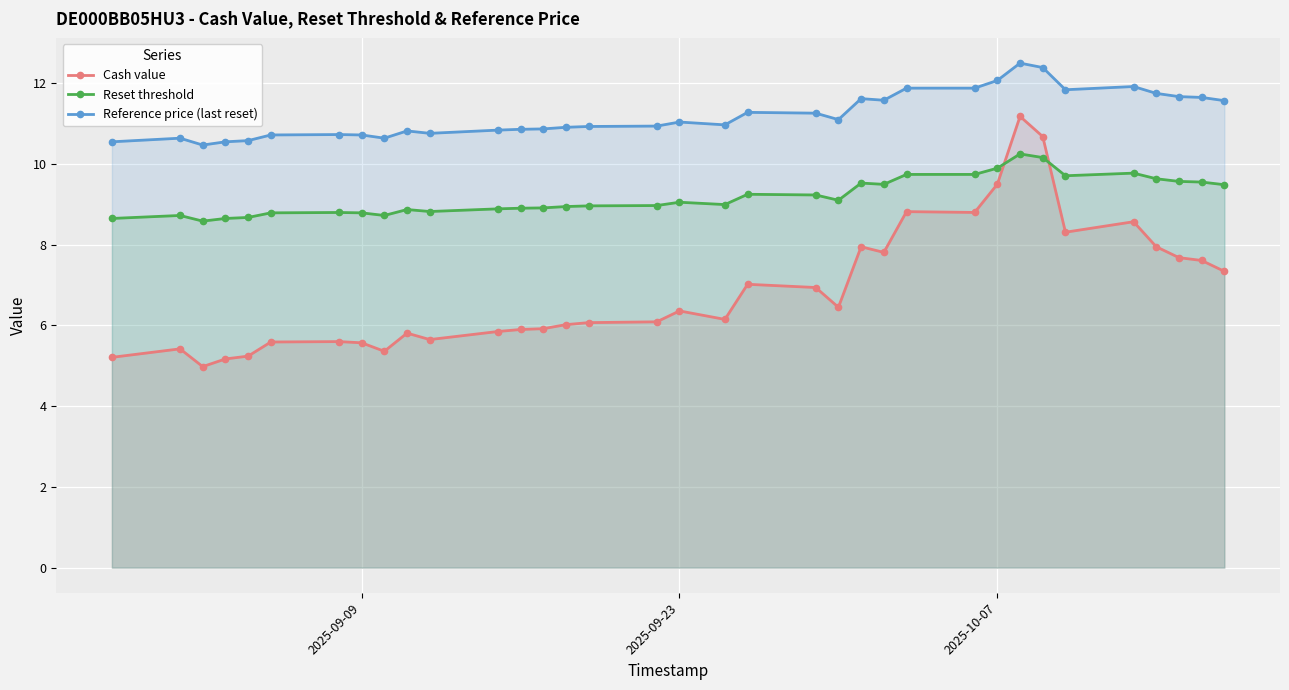

True or false: Reset threshold and Cash value intersect in this chart.

True